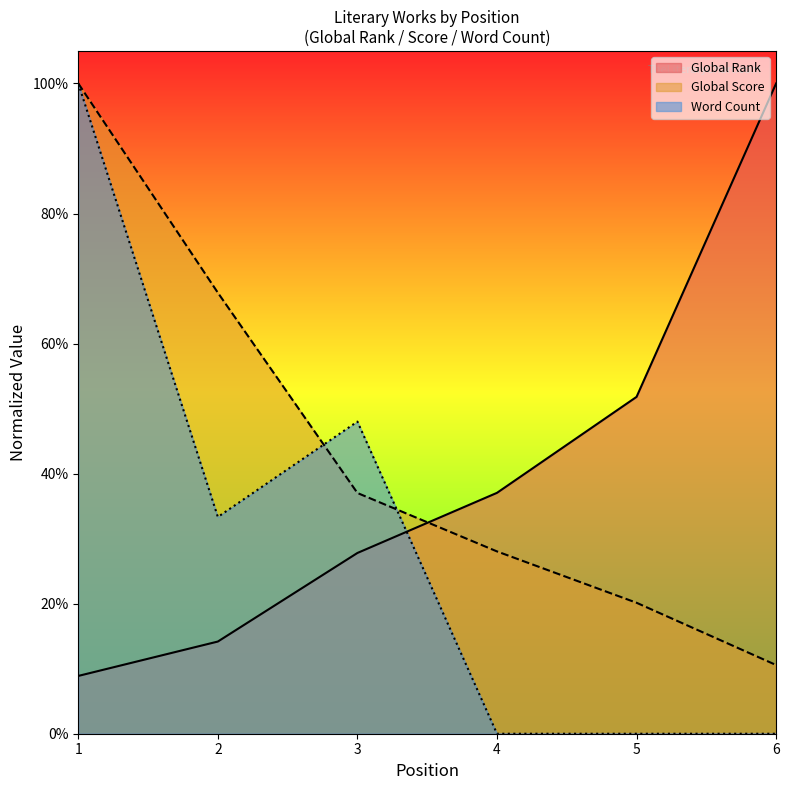

Is it true that Global Score equals 0.1 at 5?

False